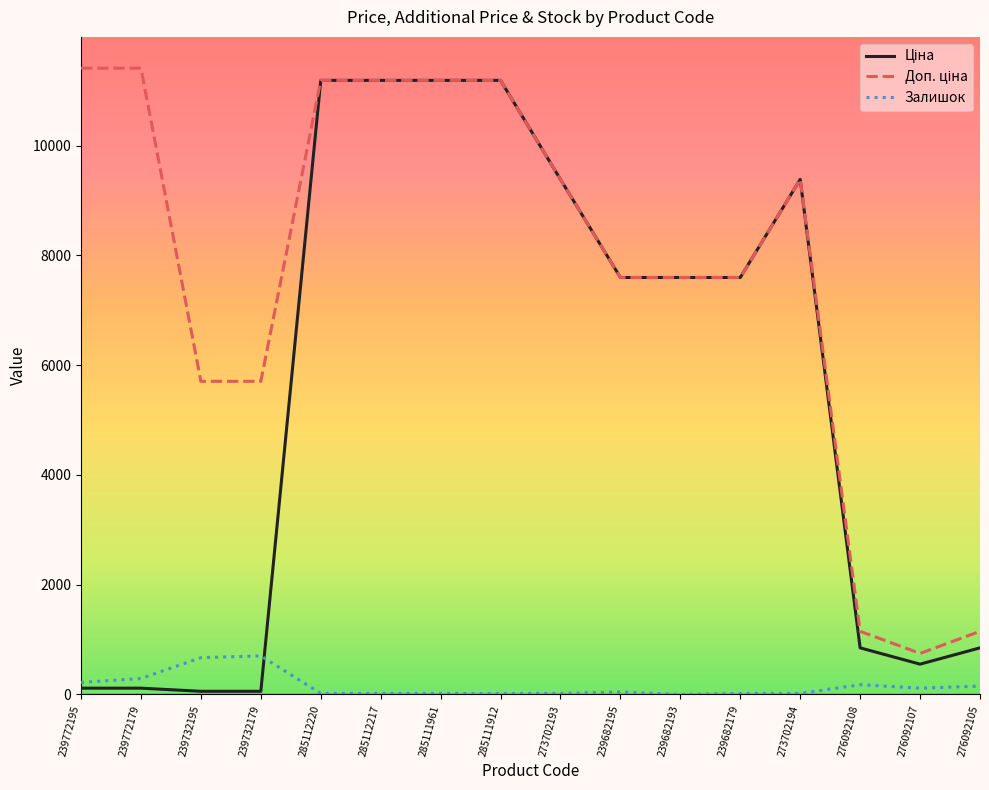

What is the maximum value shown in the chart?

11410.0